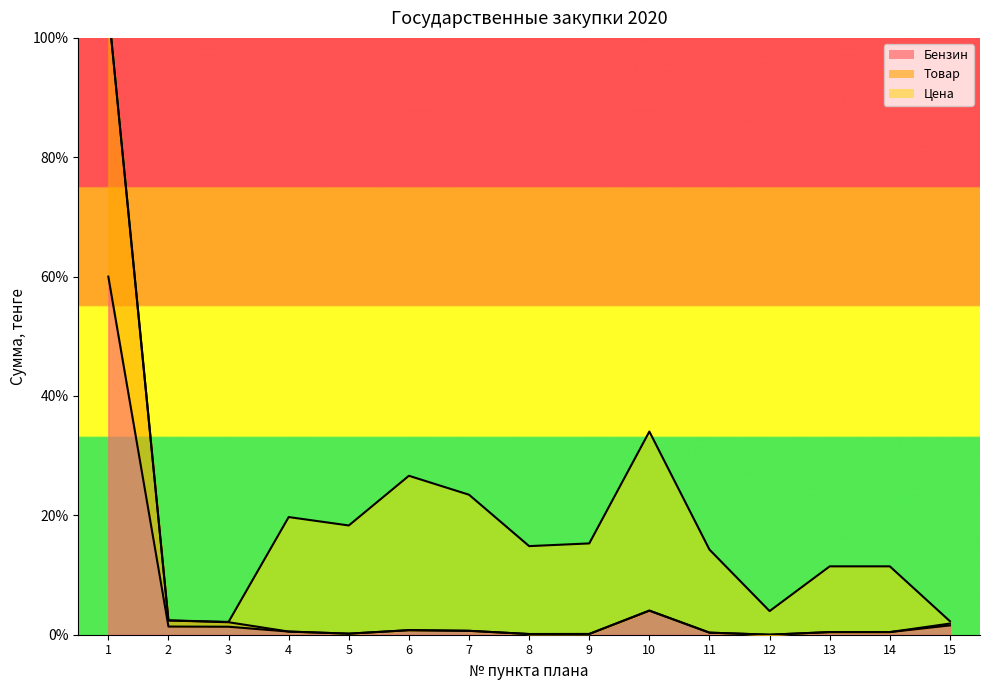

What is the value of the Бензин point at the 9th from the left?

0.1